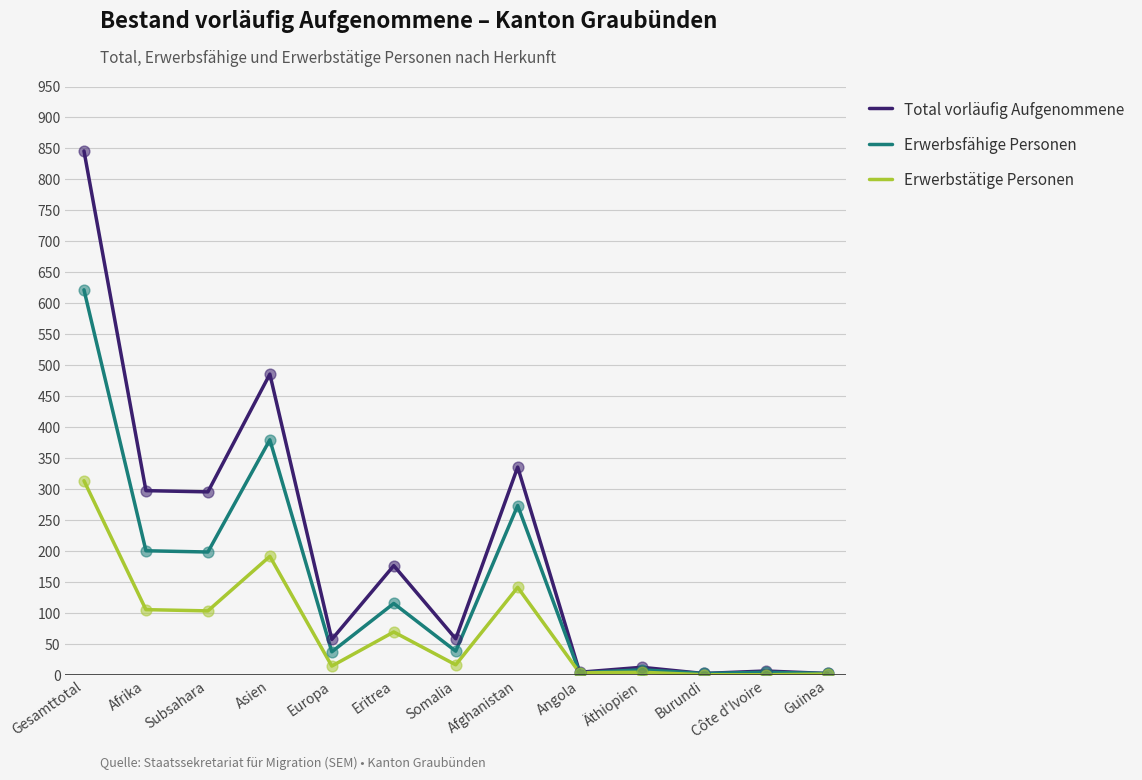

Which series has the largest range (max minus min)?

Total vorläufig Aufgenommene